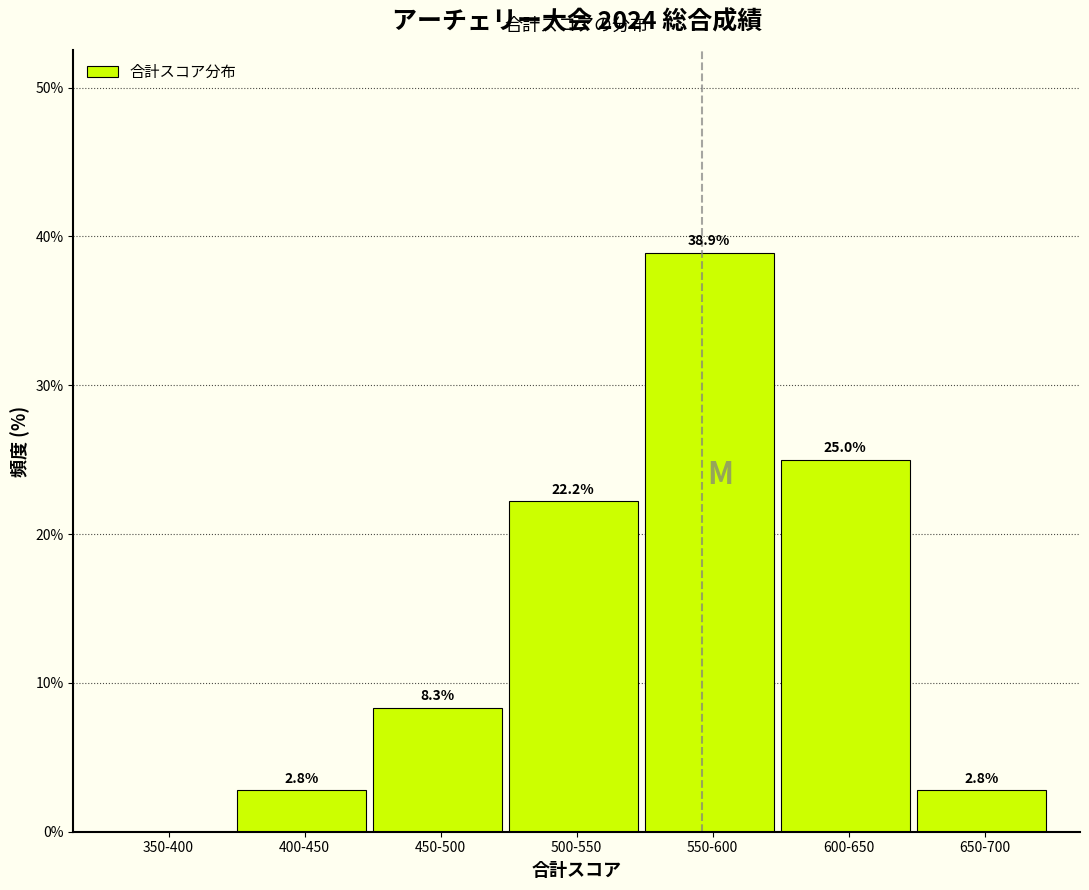

Reading left to right, transcribe all the data shown in this chart.

350-400=0.0	400-450=2.8	450-500=8.3	500-550=22.2	550-600=38.9	600-650=25.0	650-700=2.8